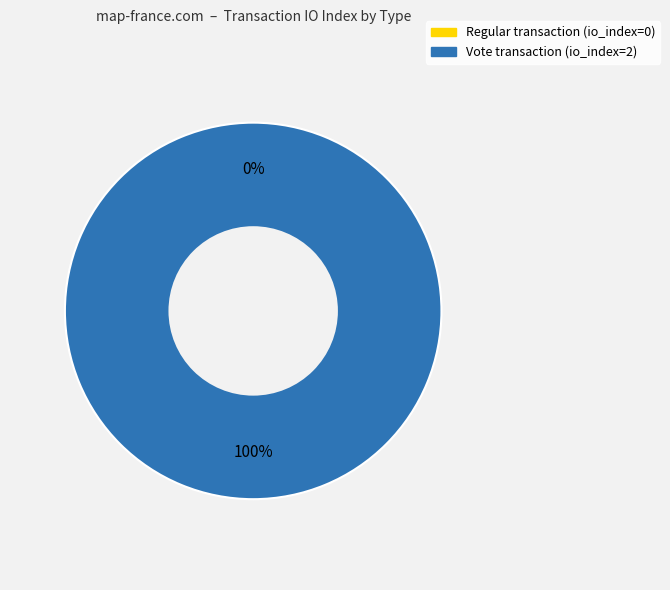

Combined, do tx_type: Vote (io_index=2) and tx_type: Regular (io_index=0) account for over 50%?

Yes